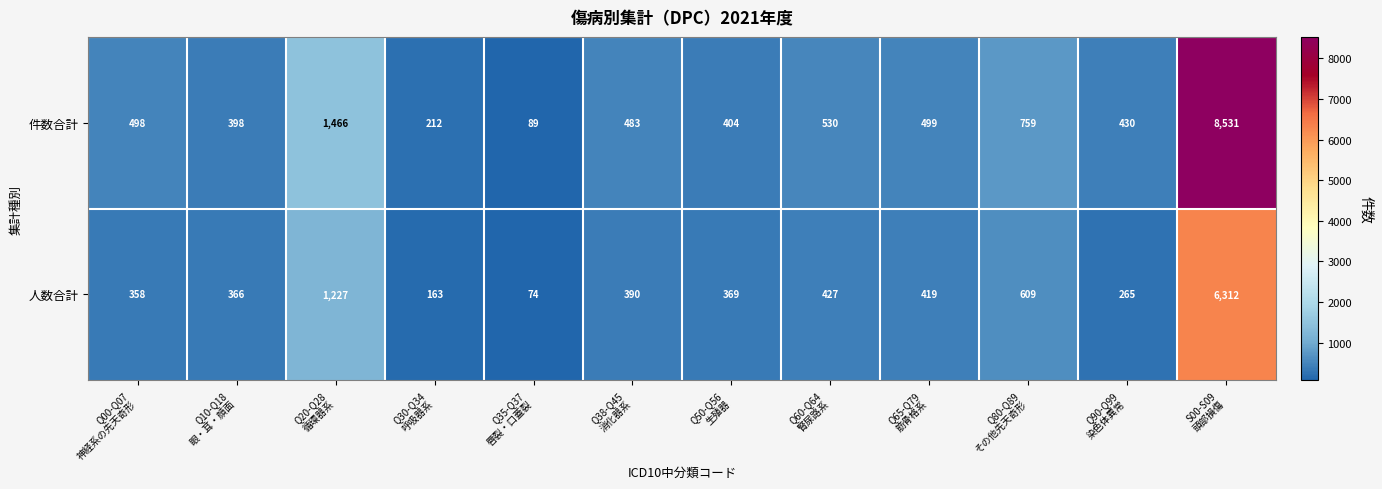

Rank the series at Q35-Q37
唇裂・口蓋裂 from highest to lowest value.

件数合計, 人数合計